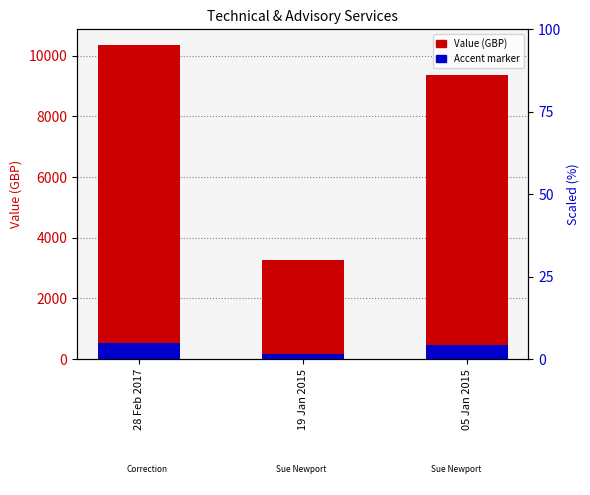

What is the highest value of the Value (GBP) series?

10357.0